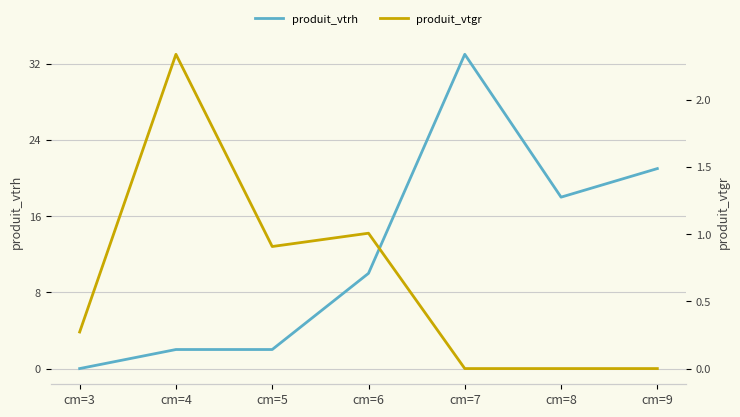

Does the chart display data point markers on the line(s)?

No